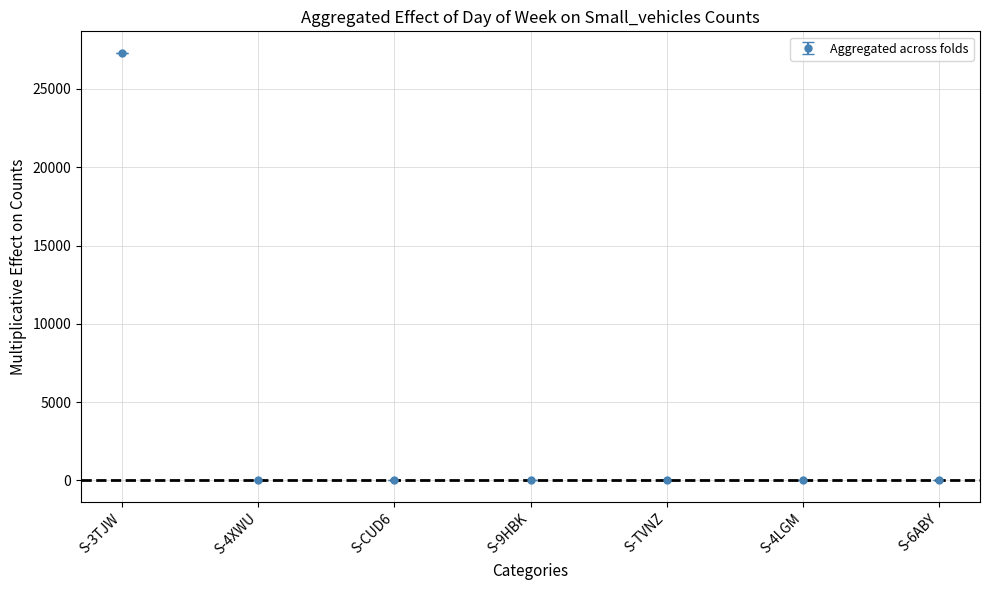

What is the label of the 5th point from the left?

S-TVNZ